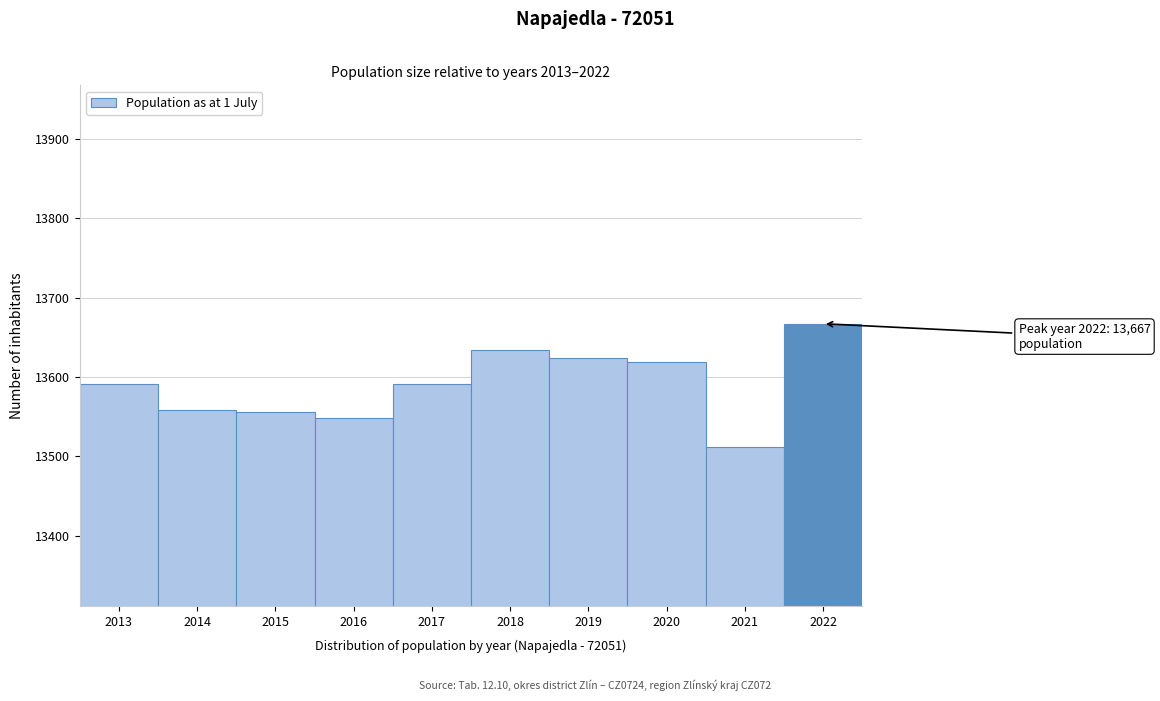

Reading right to left, transcribe all the data shown in this chart.

13667	13512	13619	13624	13634	13591	13549	13556	13559	13591